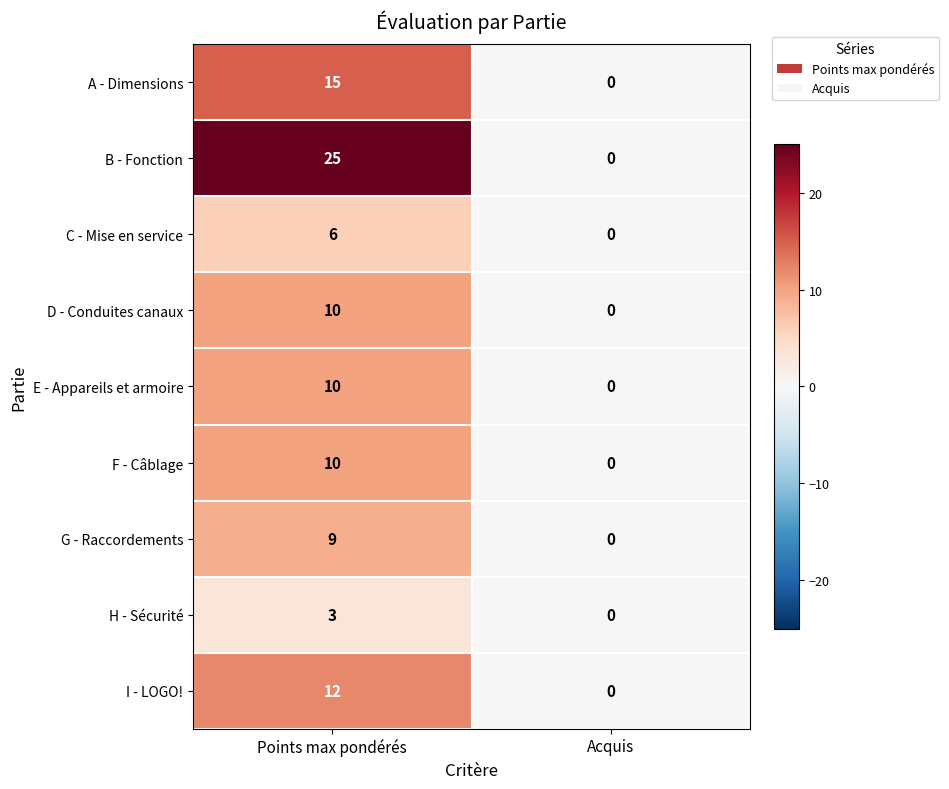

Which category has the lowest value in the E - Appareils et armoire series?

Acquis